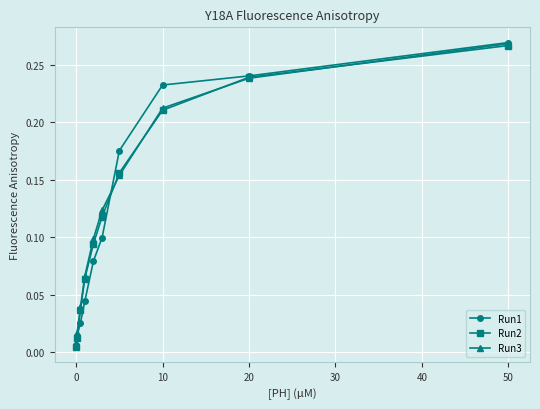

Which series has the widest spread of values?

Run1